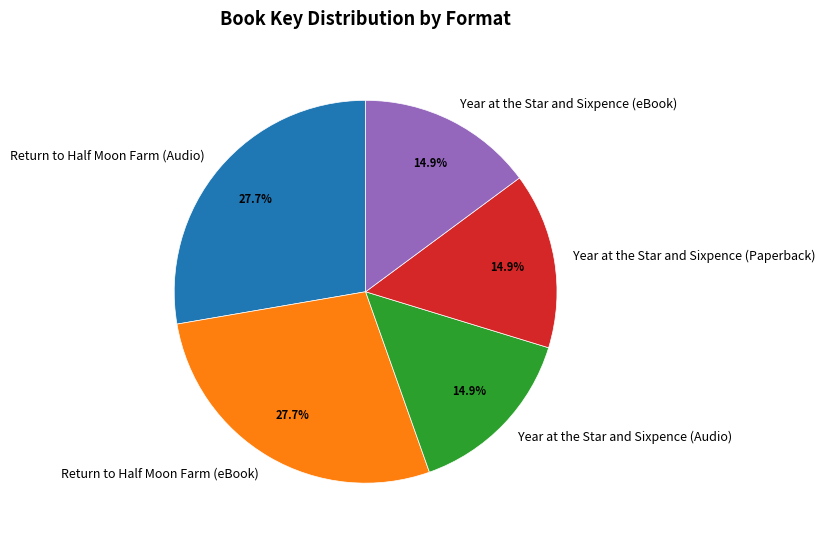

Count the number of slices in the pie.

5